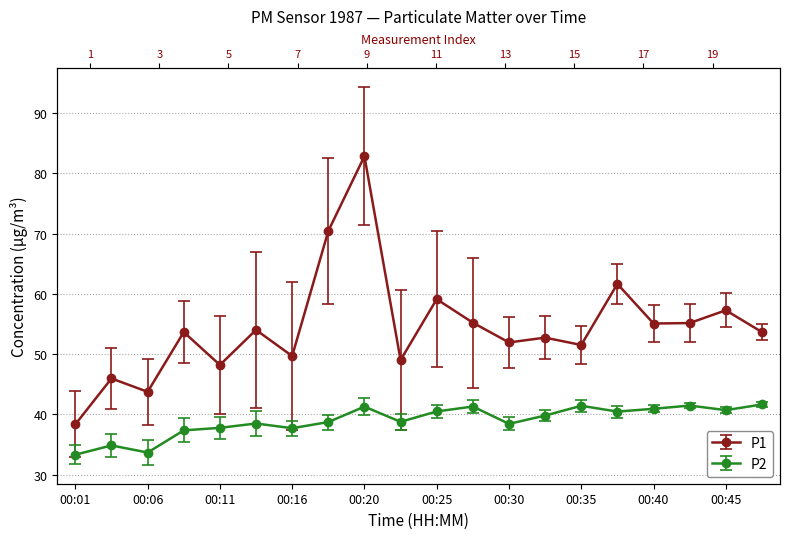

What is the value of the P1 point at the 3rd from the left?

43.7